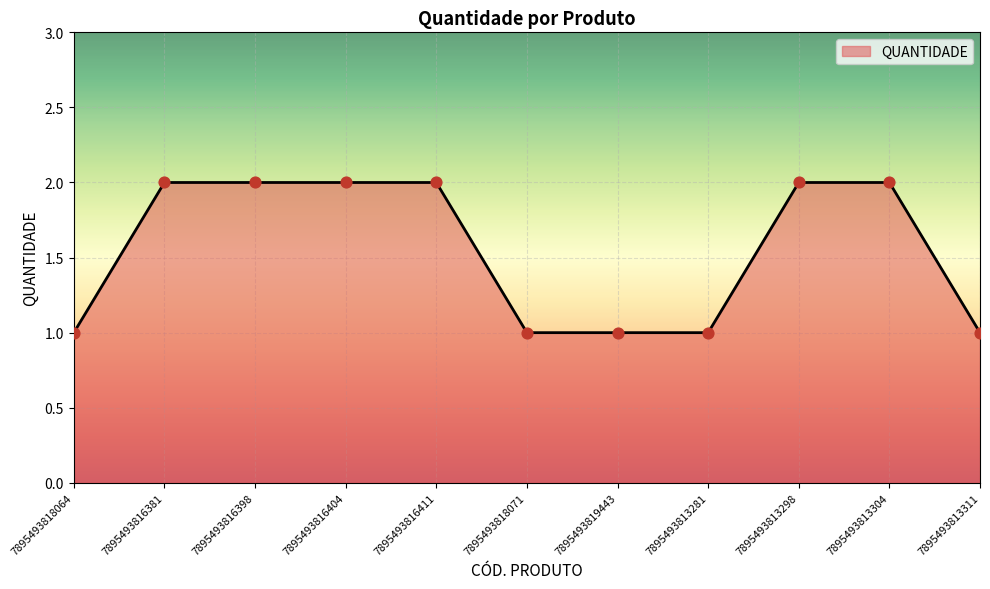

Approximately how many times larger is the value at 7895493819443 compared to 7895493813281?

1.0